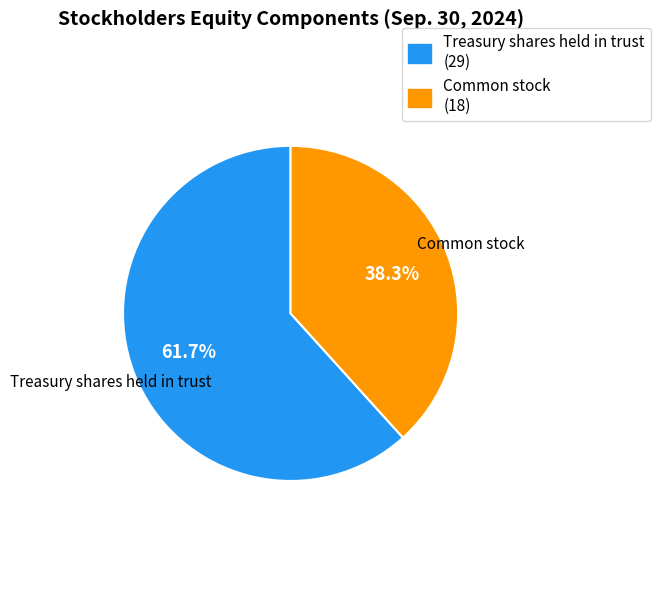

Approximately how many times larger is the value at Treasury shares held in trust compared to Common stock?

1.6